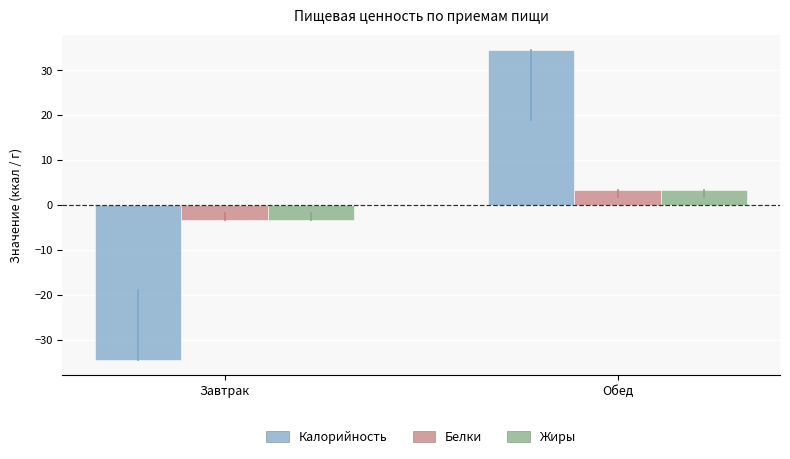

What is the greatest value displayed?

34.5